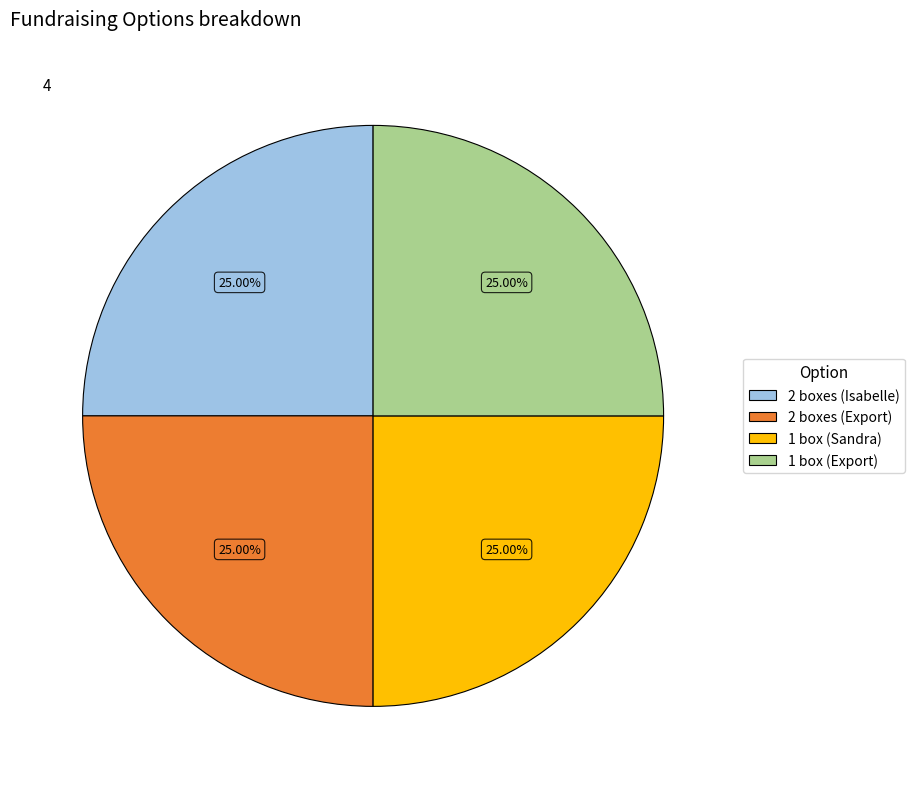

How many slices are in this pie chart?

4